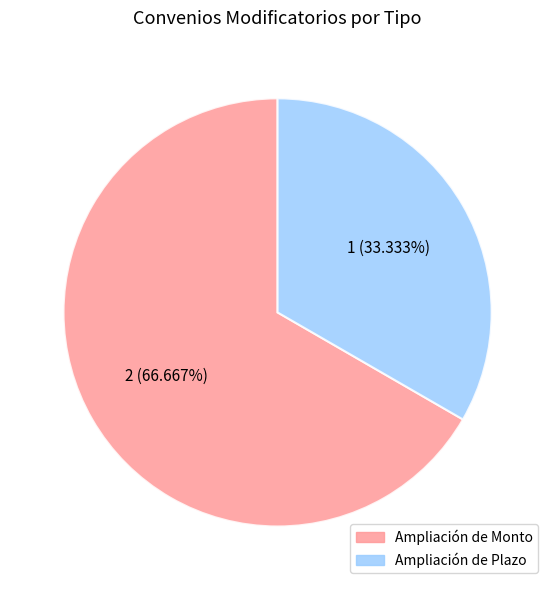

What is the ratio of the value at Ampliación de Plazo to the value at Ampliación de Monto?

0.5